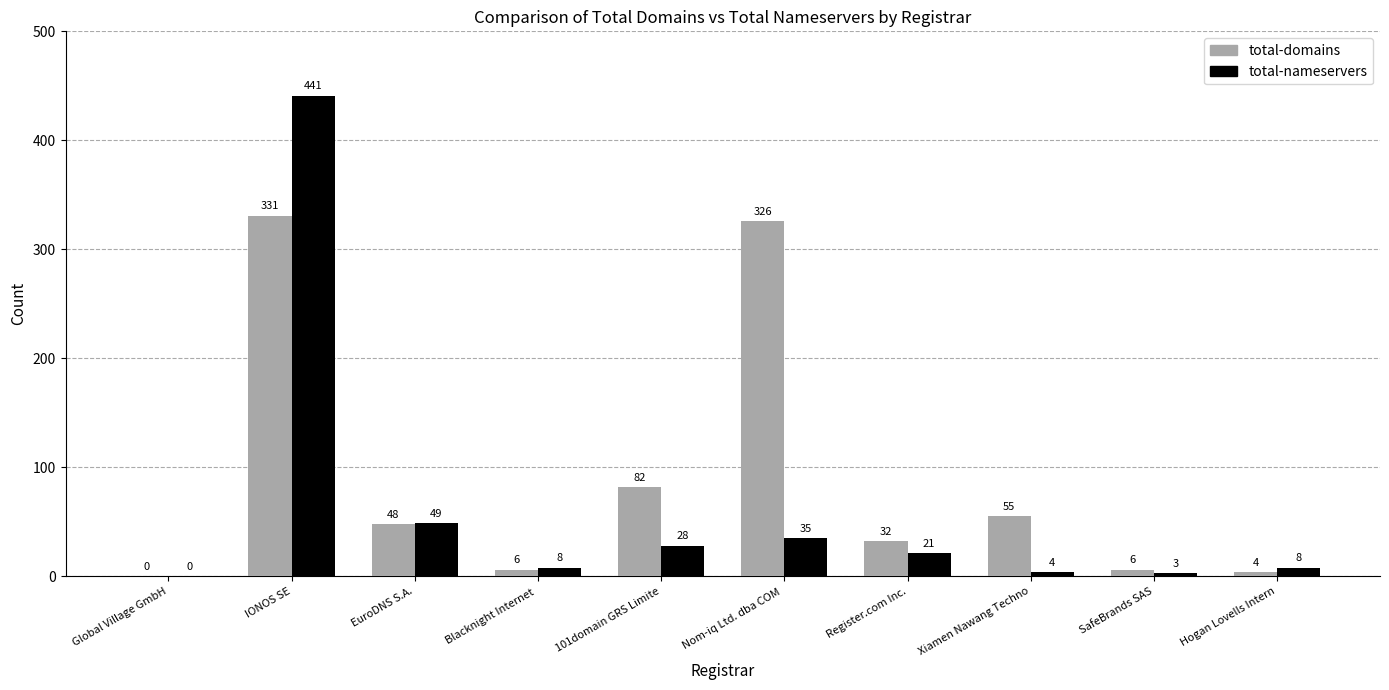

What is the spread (max minus min) of values at Blacknight Internet ?

2